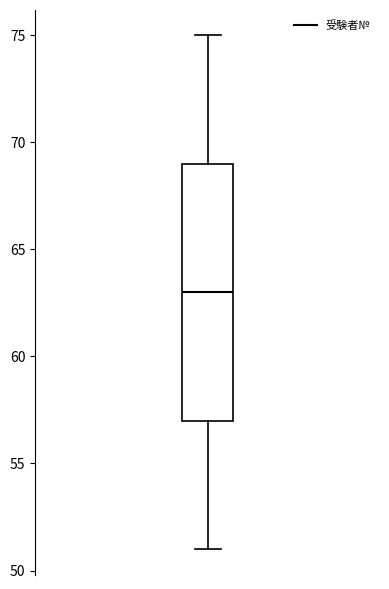

Transcribe this box plot: give where the median line is, the range the box spans, and where the two whiskers end, as read against the y-axis. The values are not printed on the chart, so give them approximately, as read against the axis.

median 63, box 57 to 69, whiskers 51 to 75